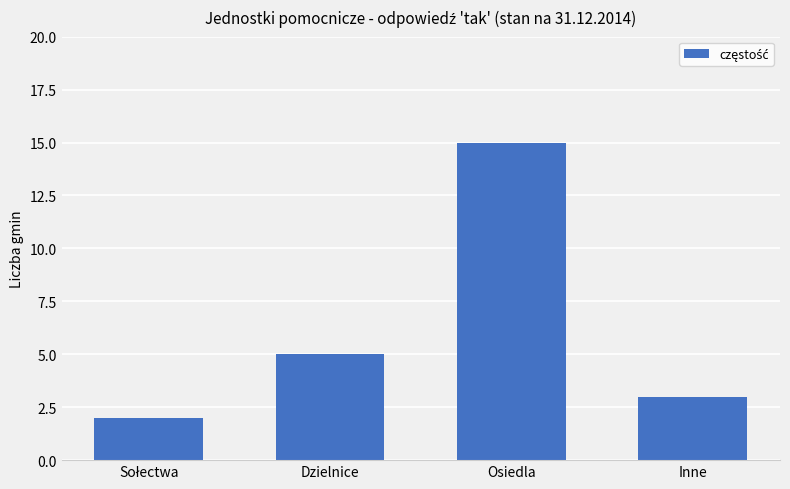

What position from the left is Osiedla?

3